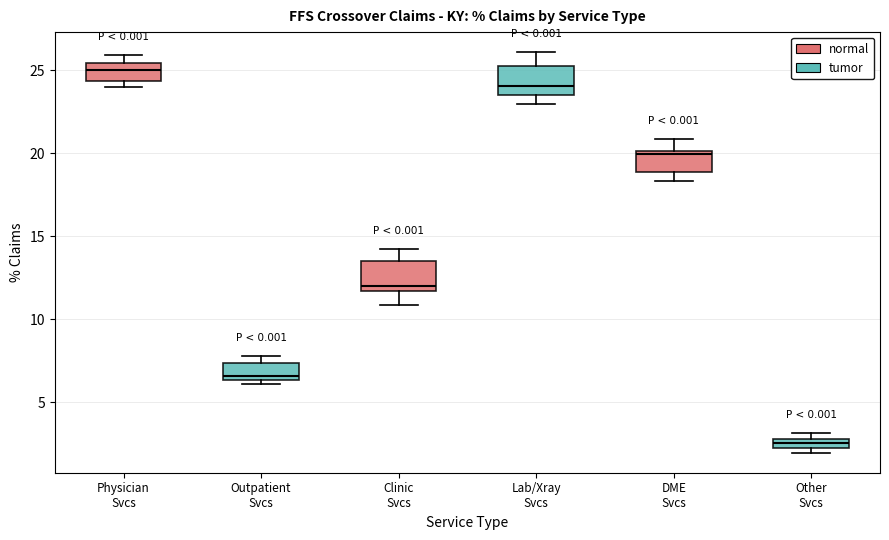

Which box has the highest median line?

Physician Svcs